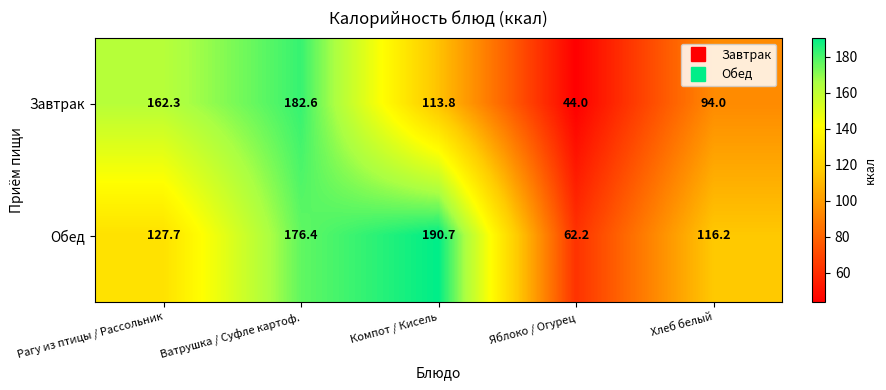

How many distinct data groups are displayed?

2